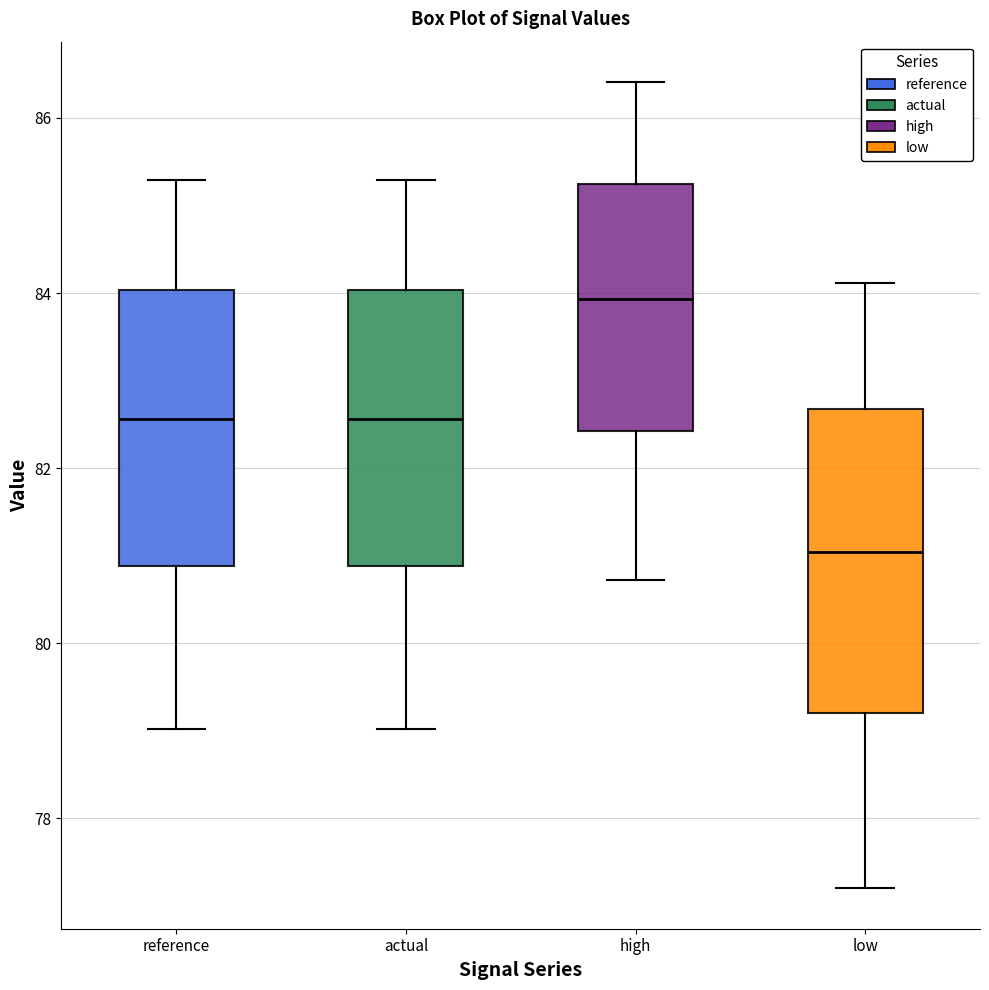

Where is the upper edge of the box for high on the y-axis? The values are not printed on the chart, so give them approximately, as read against the axis.

85.2